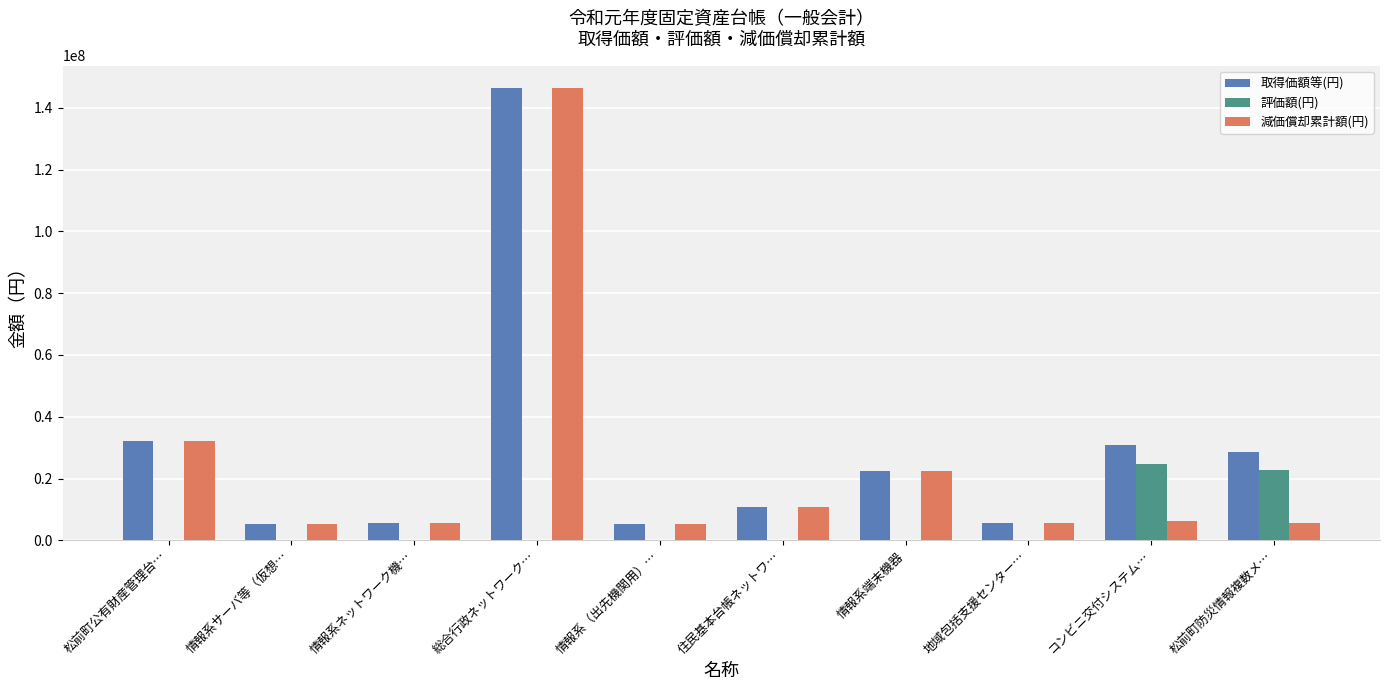

At which label is 取得価額等(円) closest to 75760650?

松前町公有財産管理台…